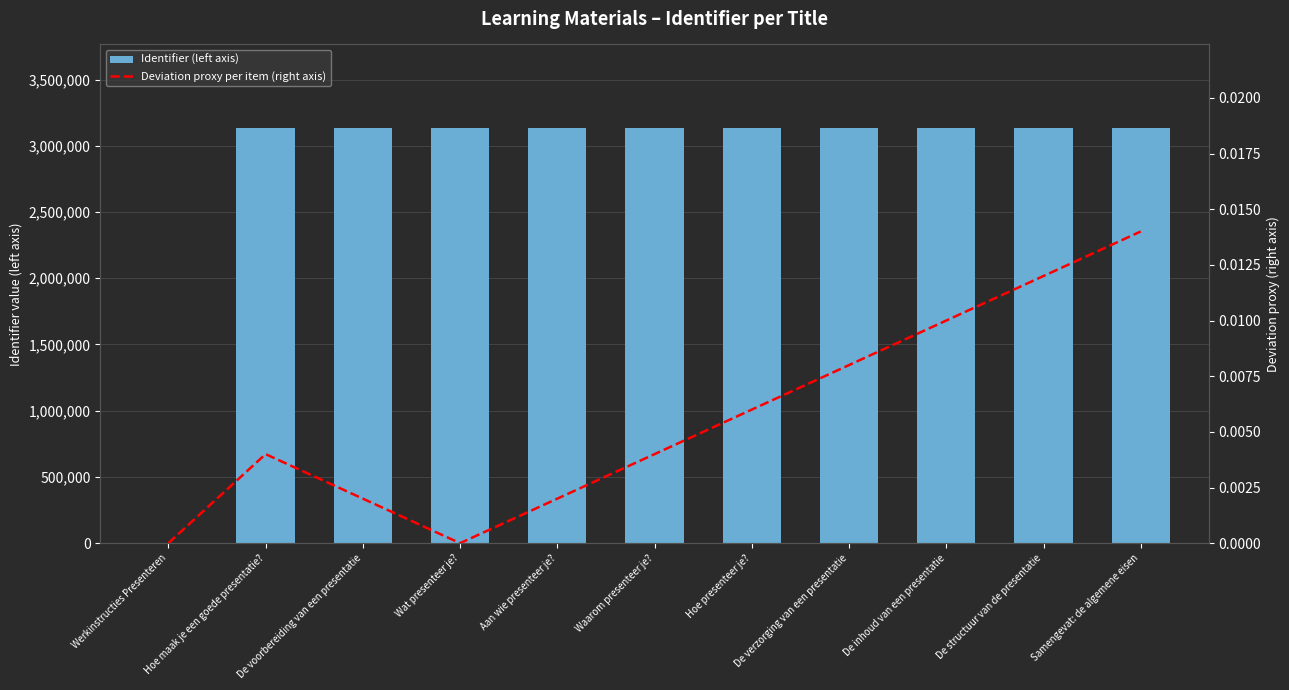

What is the label of the 7th bar from the right?

Aan wie presenteer je?